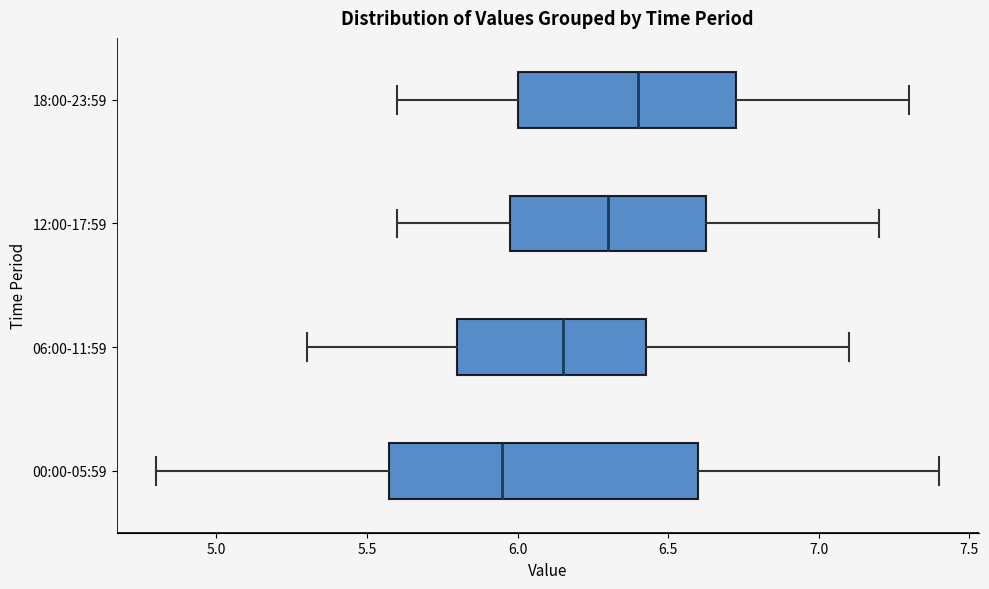

Which box's median line is the furthest to the right?

18:00-23:59